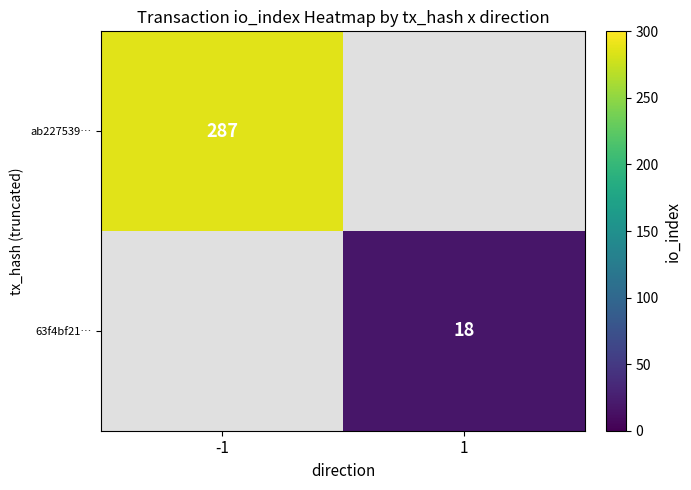

The 63f4bf21… series shows 18 at 1. True or false?

True